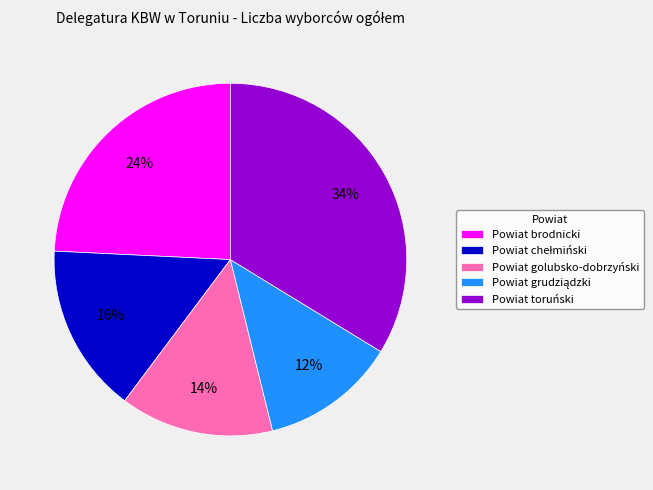

Does Powiat toruński account for over 50% of the chart?

No